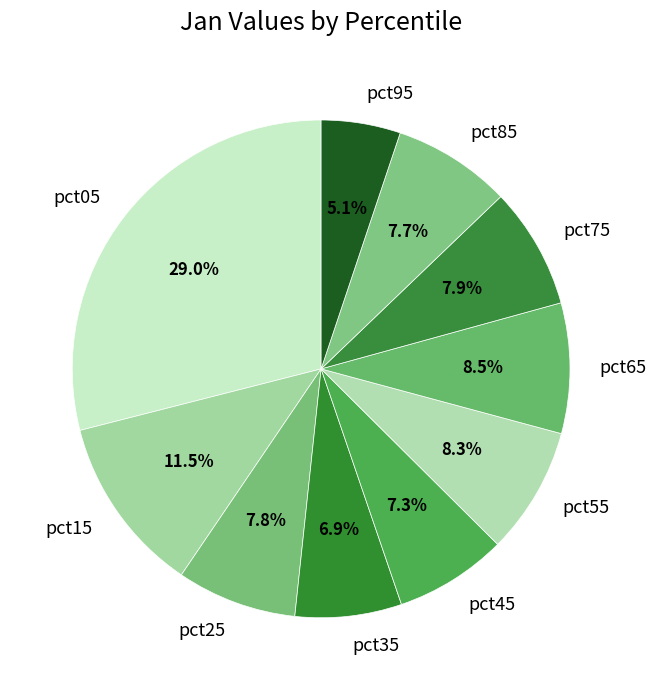

Between pct25 and pct95, which is larger?

pct25